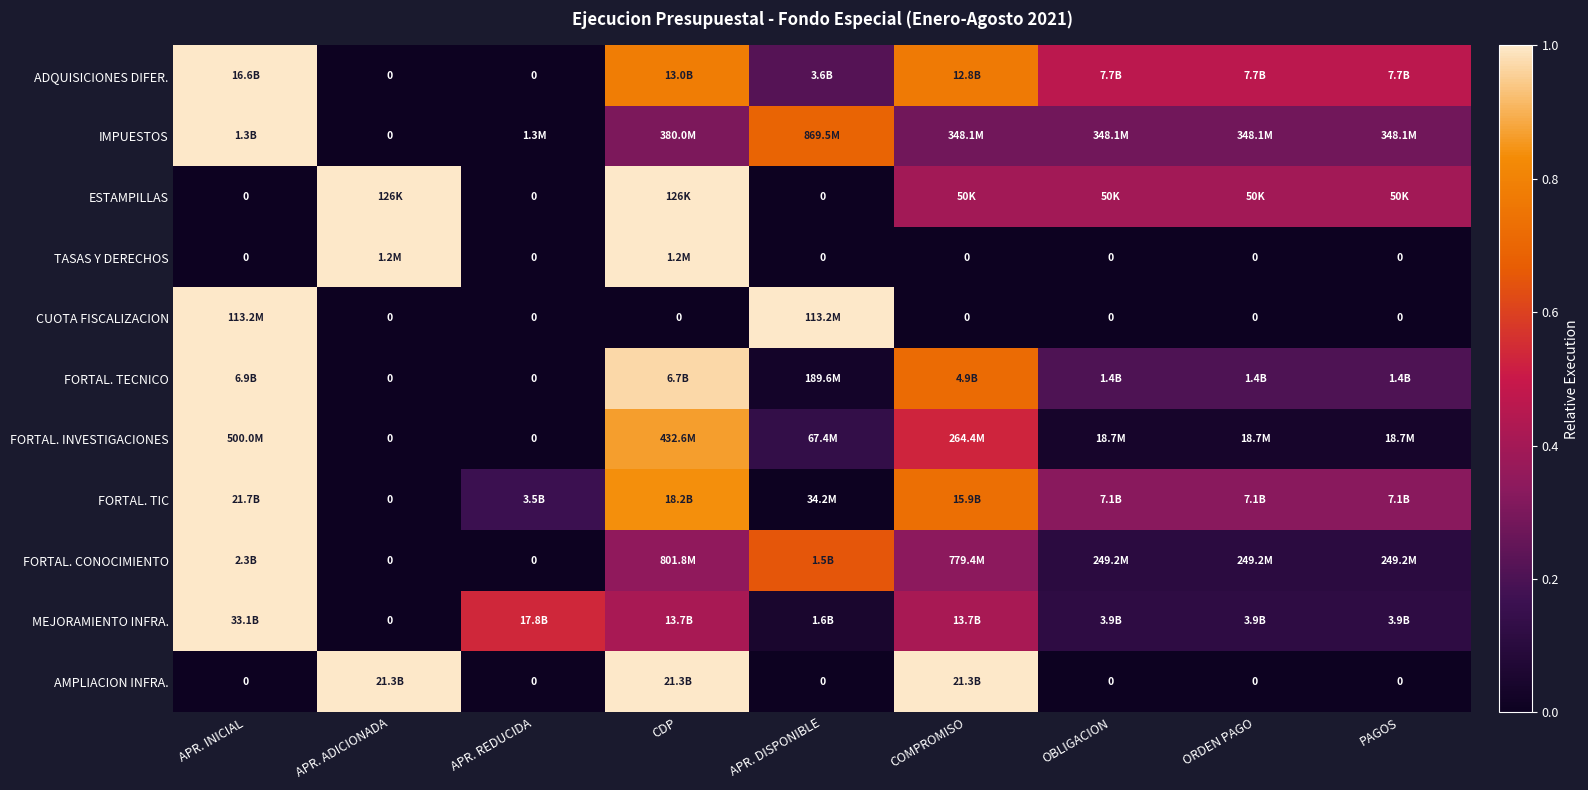

Is it true that FORTAL. INVESTIGACIONES equals 0.1 at OBLIGACION?

False